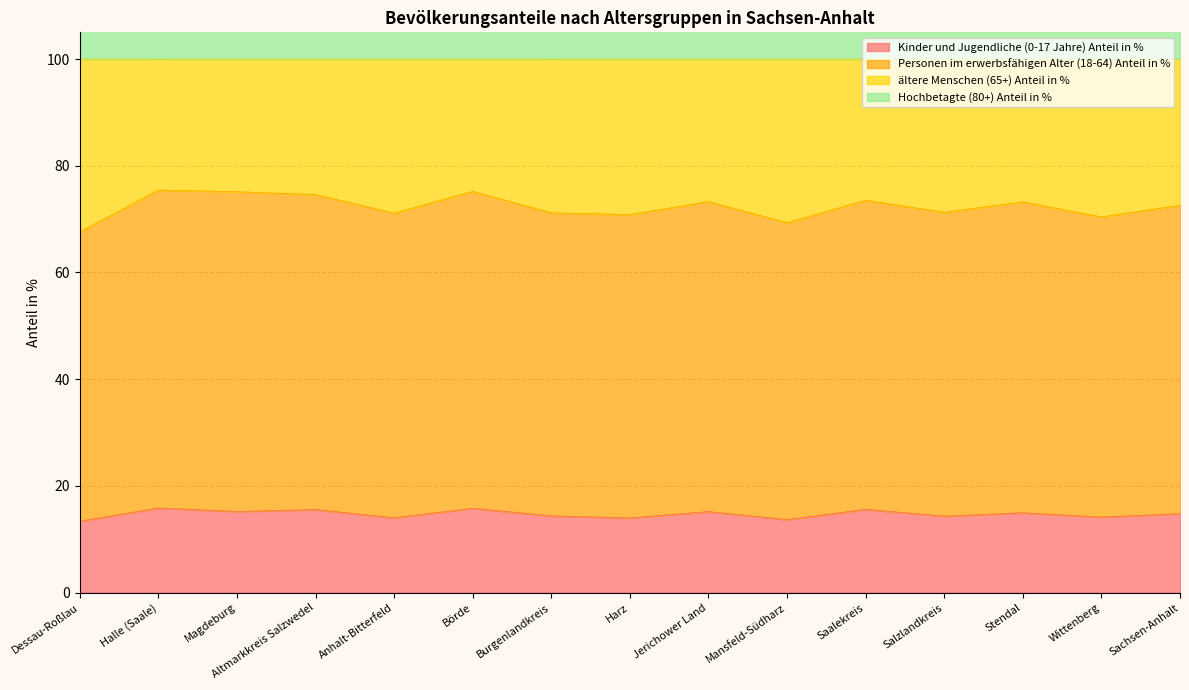

The value of Kinder und Jugendliche (0-17 Jahre) Anteil in % at Halle (Saale) is 22.5. True or false?

False